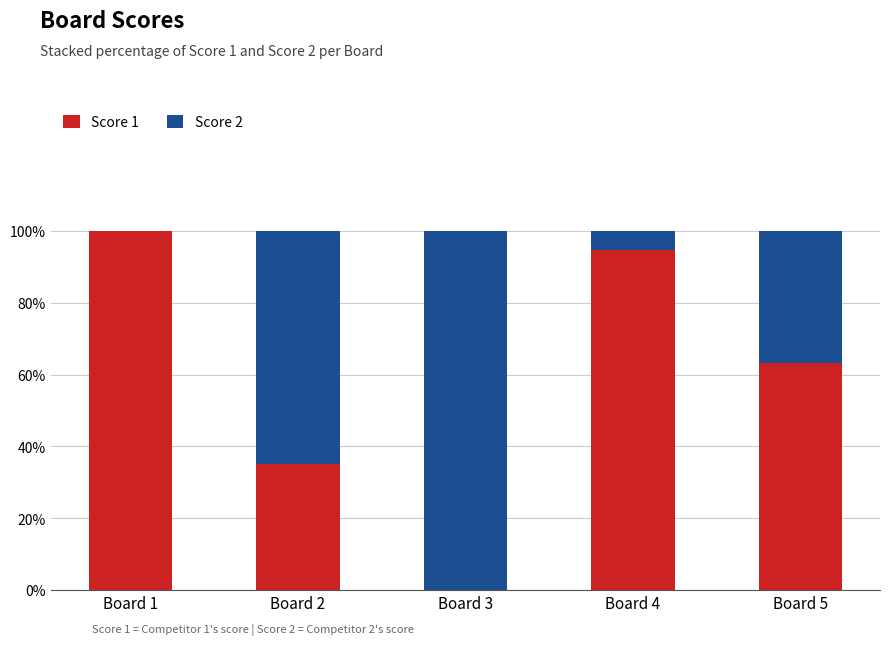

Count the number of categories in the chart.

5